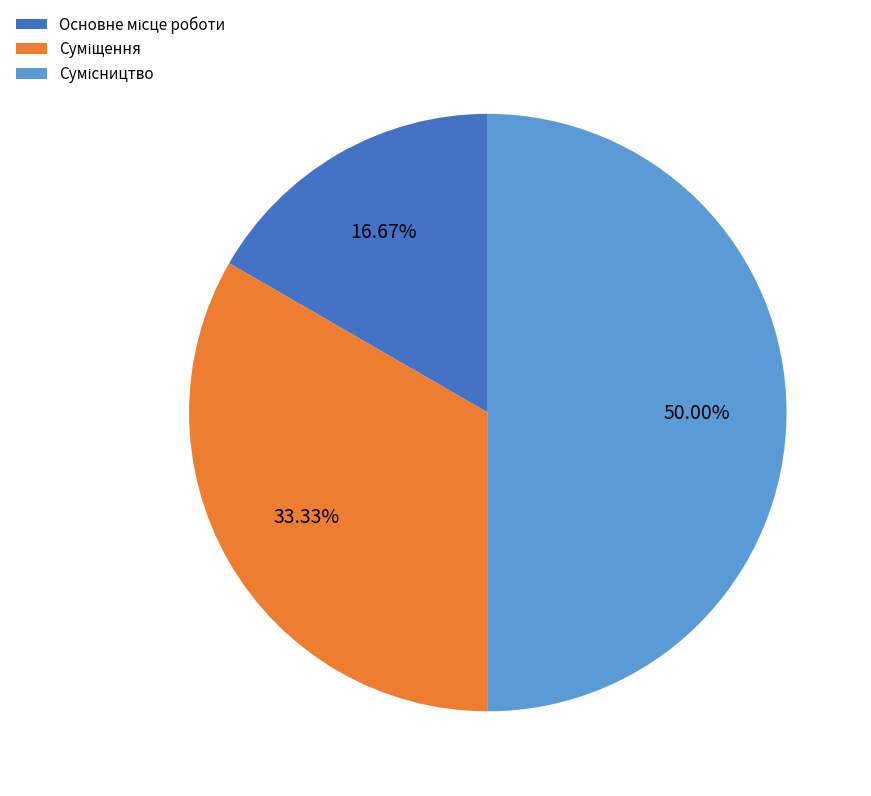

Count the number of slices in the pie.

3